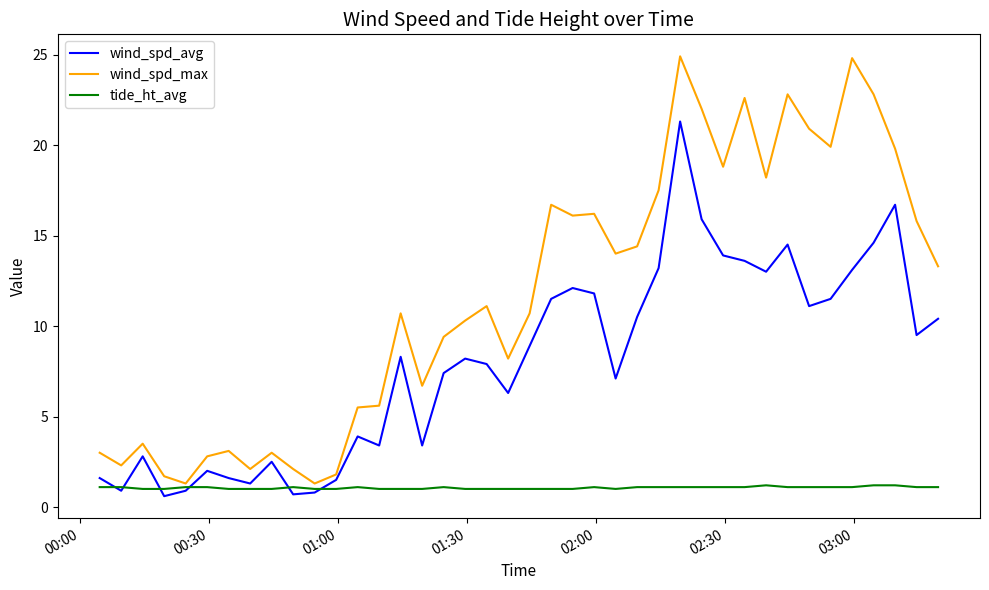

Does the chart display data point markers on the line(s)?

No